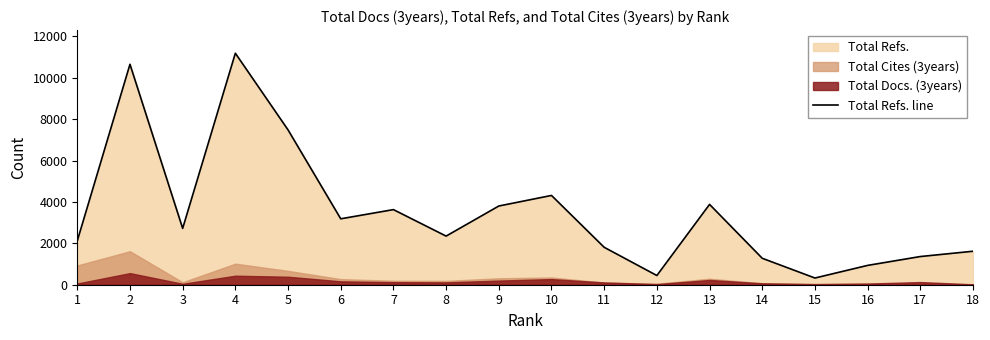

What is the maximum value shown in the chart?

11188